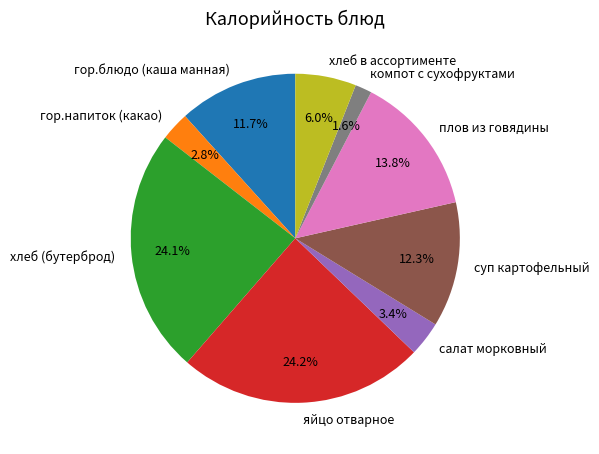

To the nearest percent, what is the difference between the компот с сухофруктами and салат морковный slice percentages?

2%